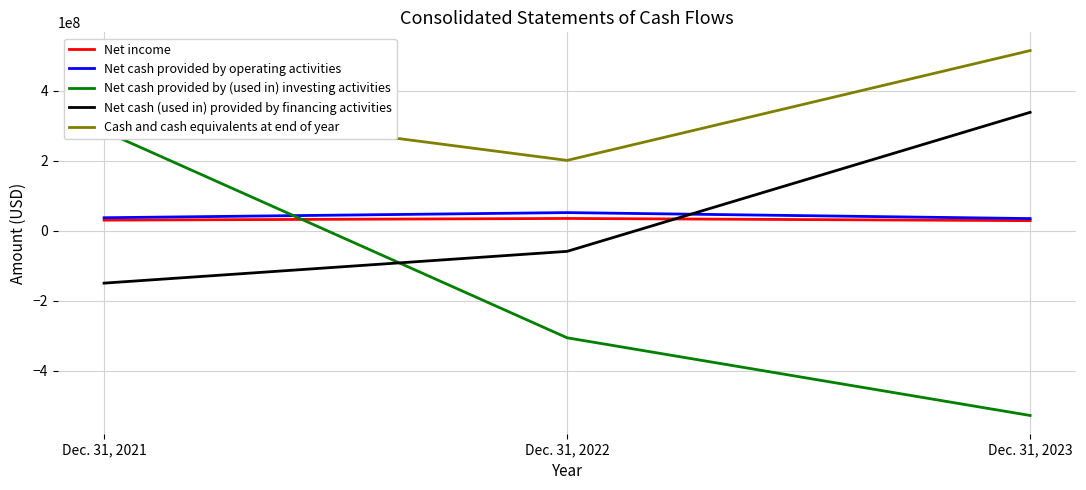

What value does the Net income series have at Dec. 31, 2022?

34904000